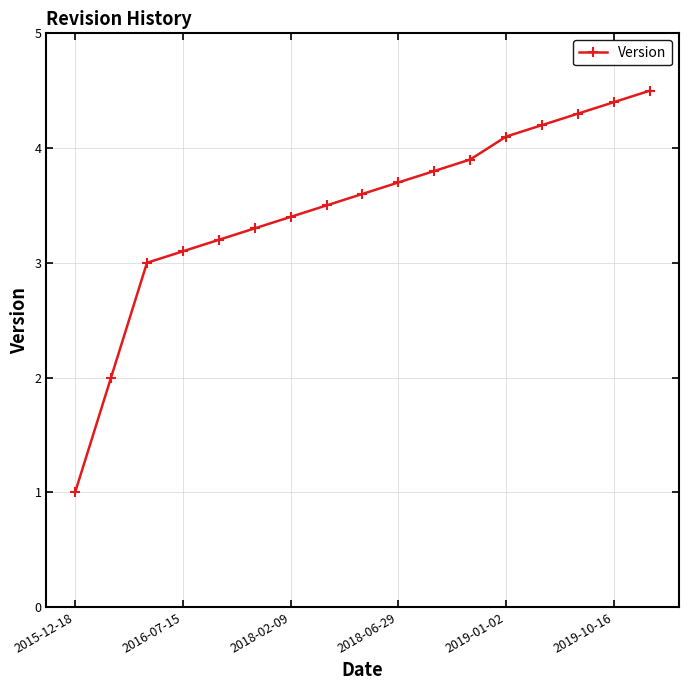

True or false: there are more than 2 points higher than both neighbors.

False